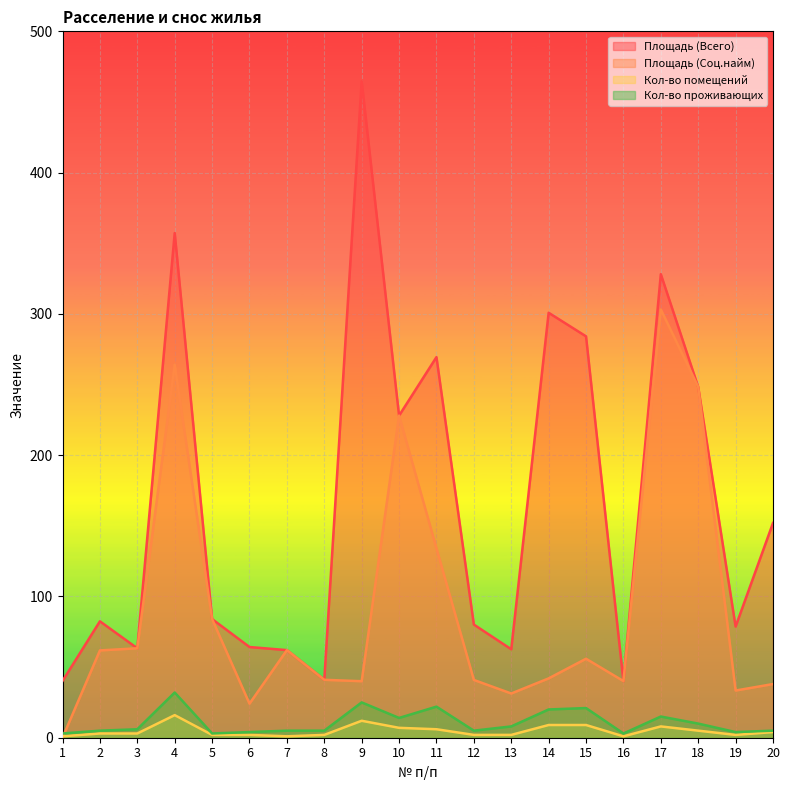

Where is Площадь (Всего) nearest to the value 252?

18